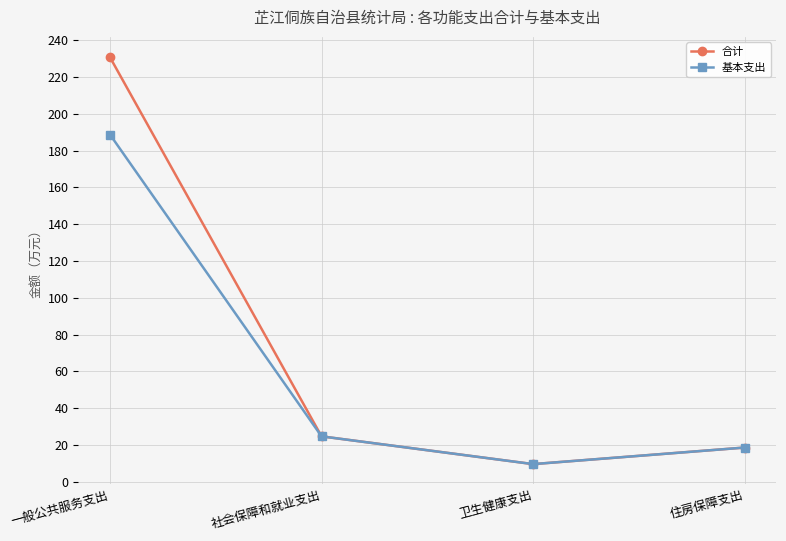

Reading left to right, extract all data points from this chart.

合计: 230.8	24.7	9.6	18.6
基本支出: 188.8	24.7	9.6	18.6